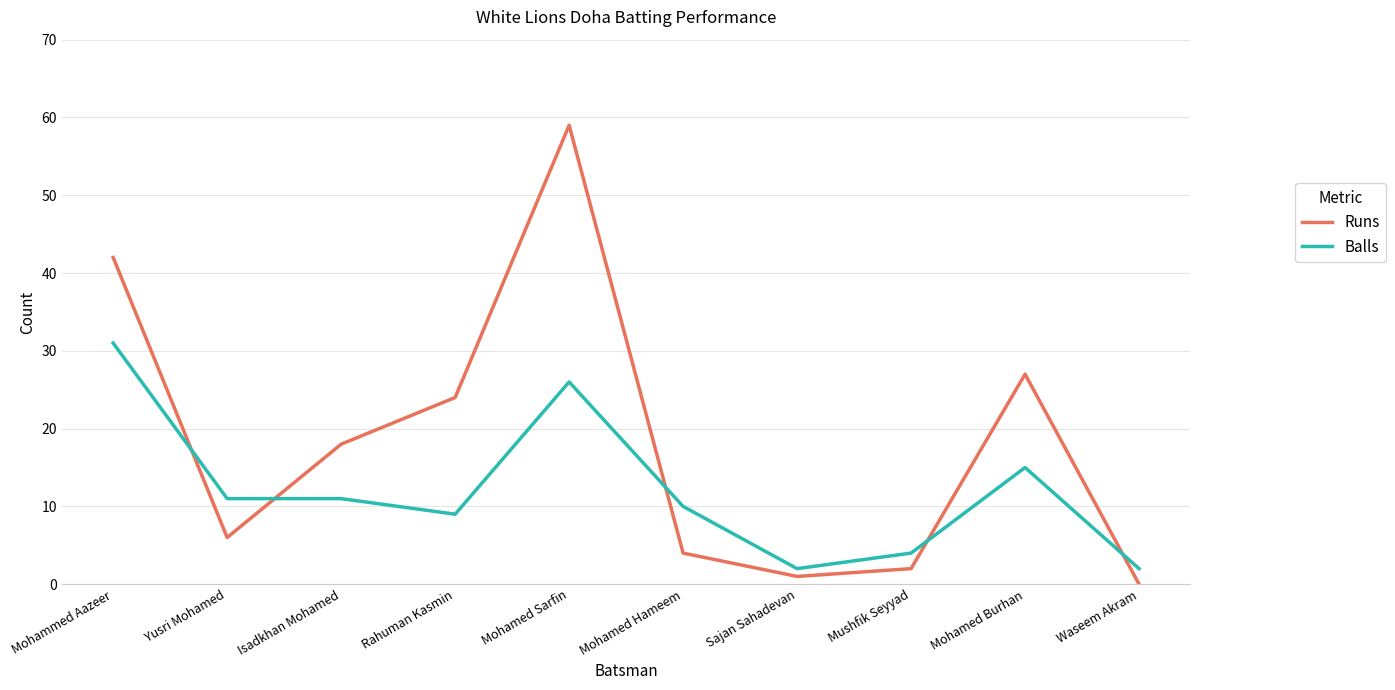

Which label corresponds to the smallest value in the chart?

Waseem Akram